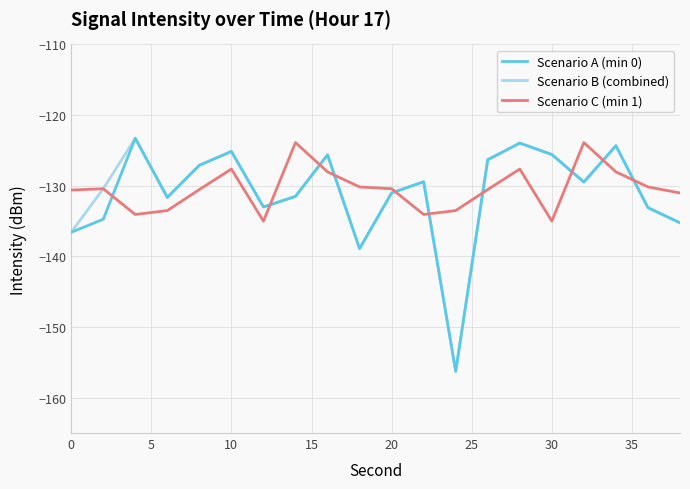

True or false: Scenario C (min 1) and Scenario A (min 0) intersect in this chart.

True